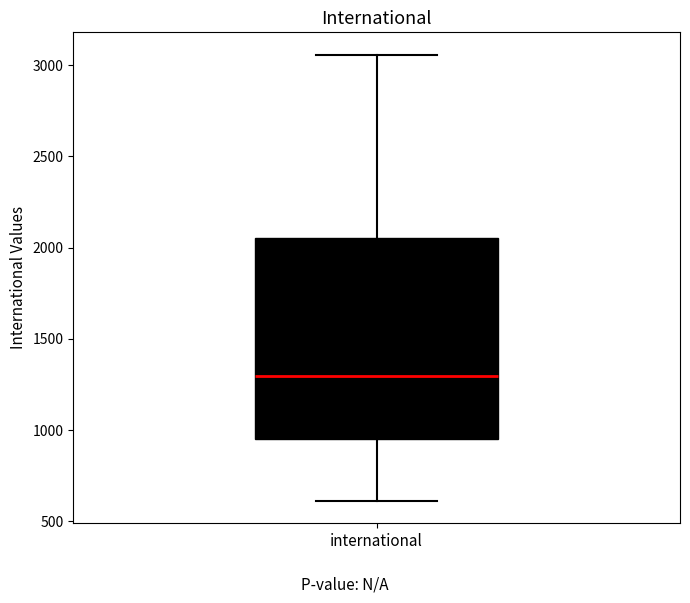

Transcribe this box plot: give where the median line is, the range the box spans, and where the two whiskers end, as read against the y-axis. The values are not printed on the chart, so give them approximately, as read against the axis.

median 1300, box 950 to 2050, whiskers 600 to 3050